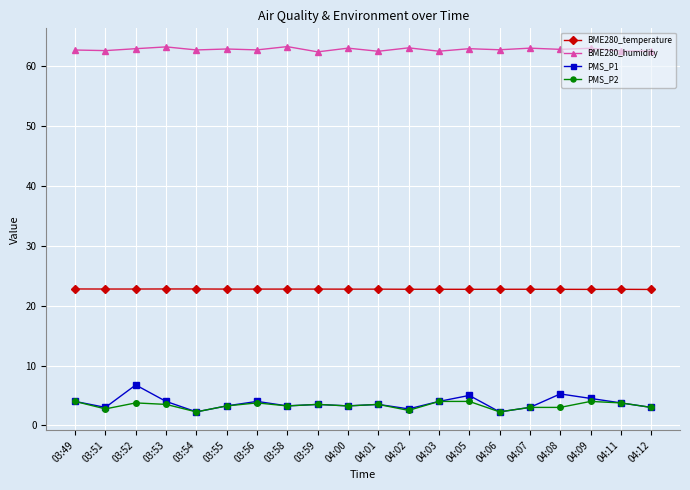

What is the greatest value displayed?

63.3